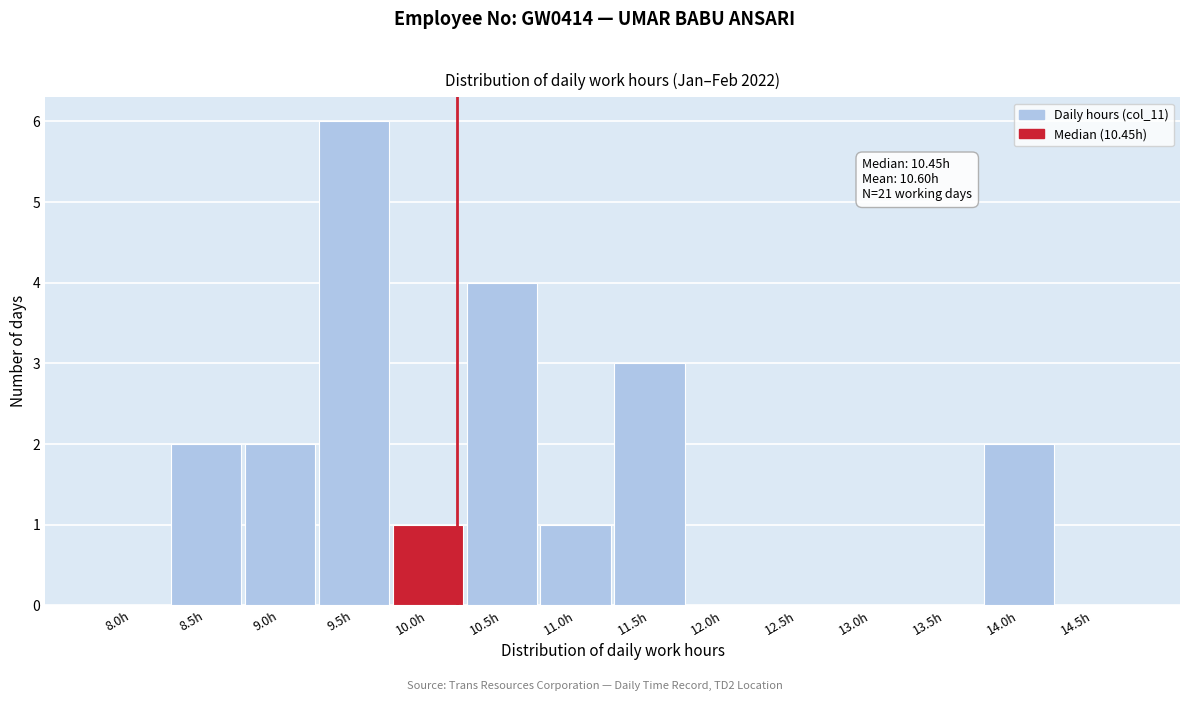

Reading left to right, extract all data points from this chart.

8.0h=0	8.5h=2	9.0h=2	9.5h=6	10.0h=1	10.5h=4	11.0h=1	11.5h=3	12.0h=0	12.5h=0	13.0h=0	13.5h=0	14.0h=2	14.5h=0